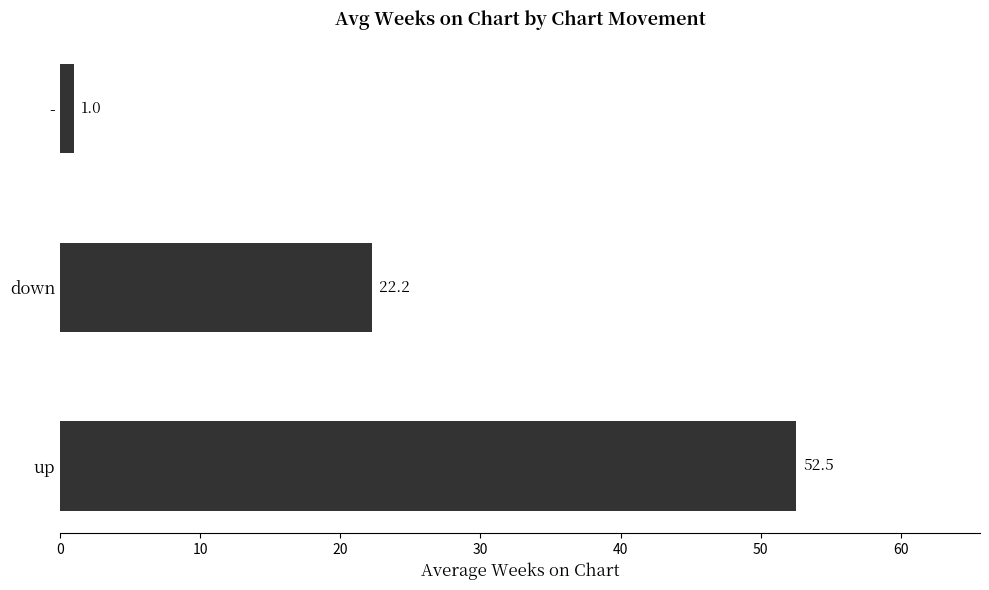

True or false: the data shows 14.6 at down.

False